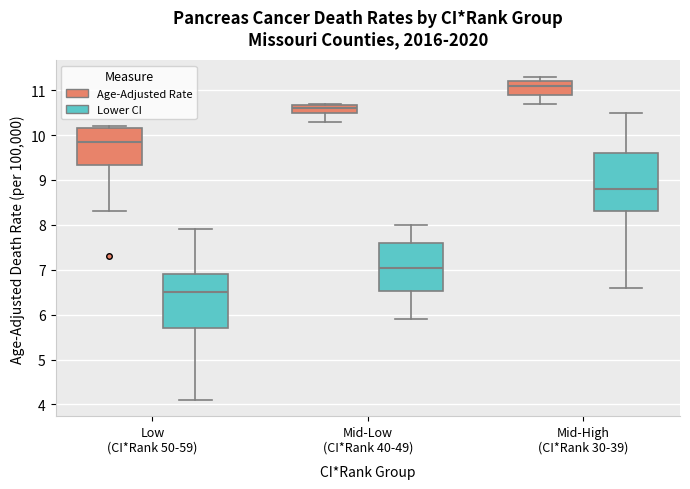

Where does the median line of the box for Low (CI*Rank 50-59) (Lower CI) sit on the y-axis? The values are not printed on the chart, so give them approximately, as read against the axis.

6.5